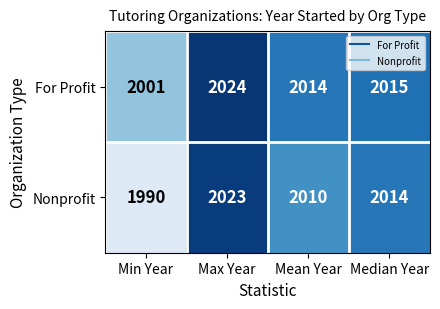

Rank the series by their maximum value, from highest to lowest.

For Profit, Nonprofit